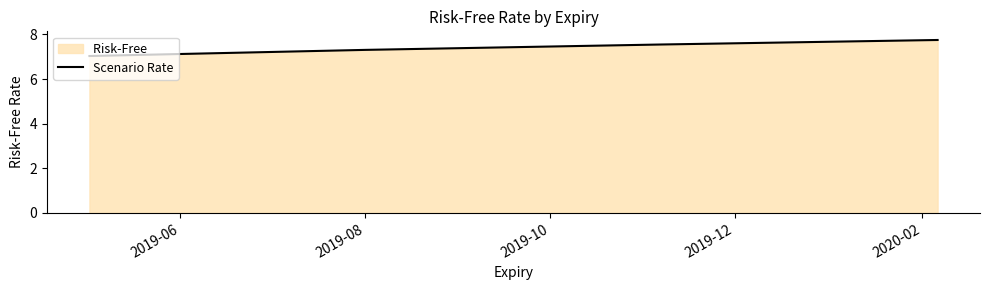

What is the sum of all values?

29.6